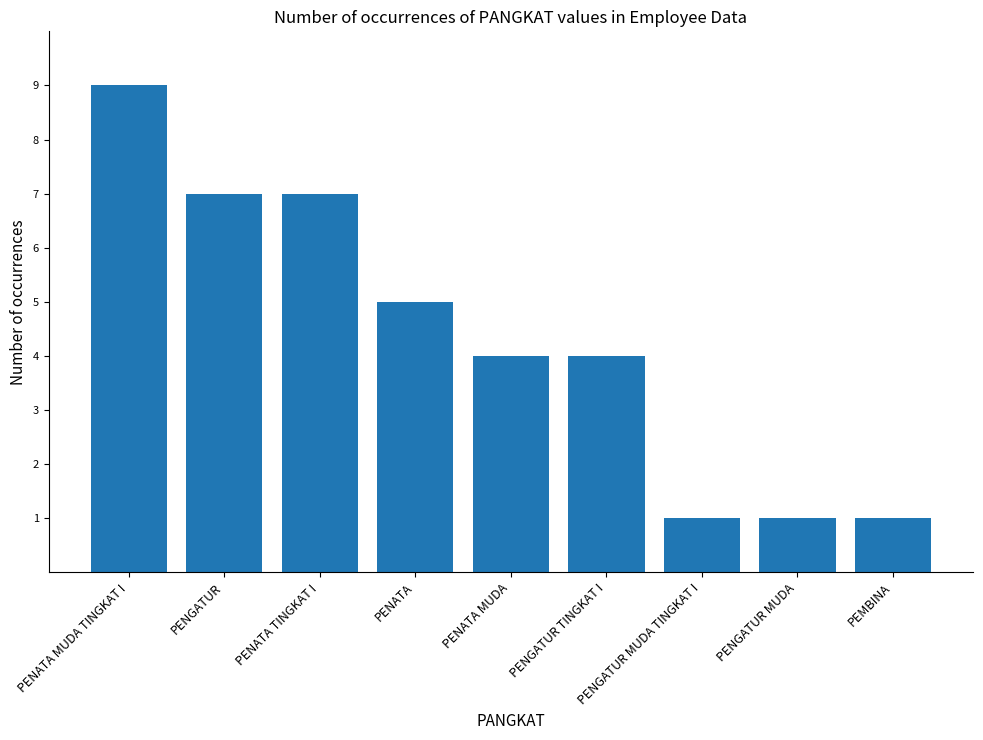

True or false: the data shows 4 at PENATA MUDA TINGKAT I.

False